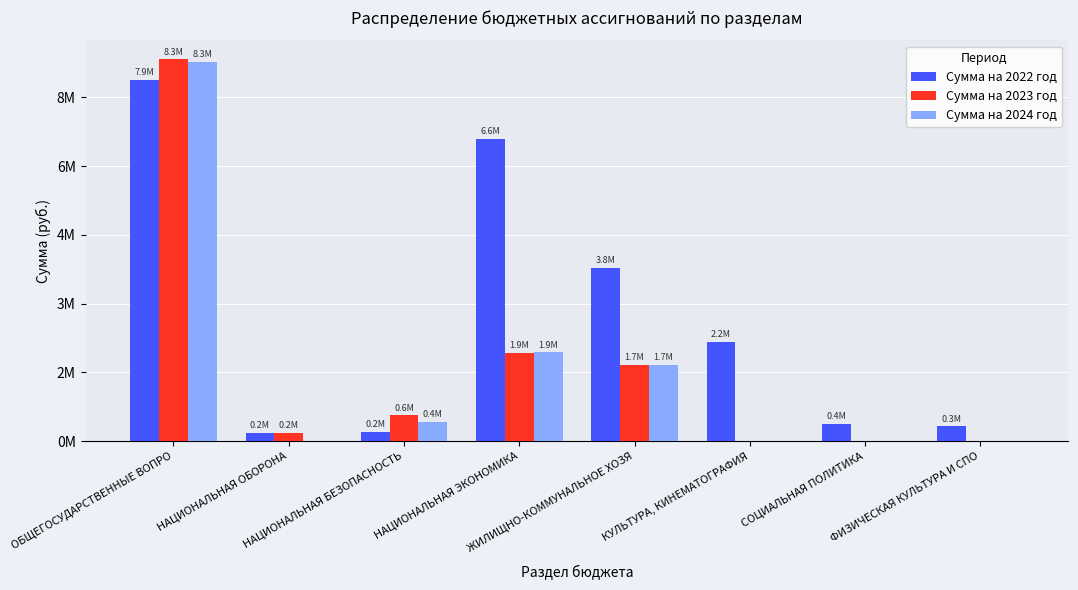

At which category does the chart reach its peak across all series?

ОБЩЕГОСУДАРСТВЕННЫЕ ВОПРО